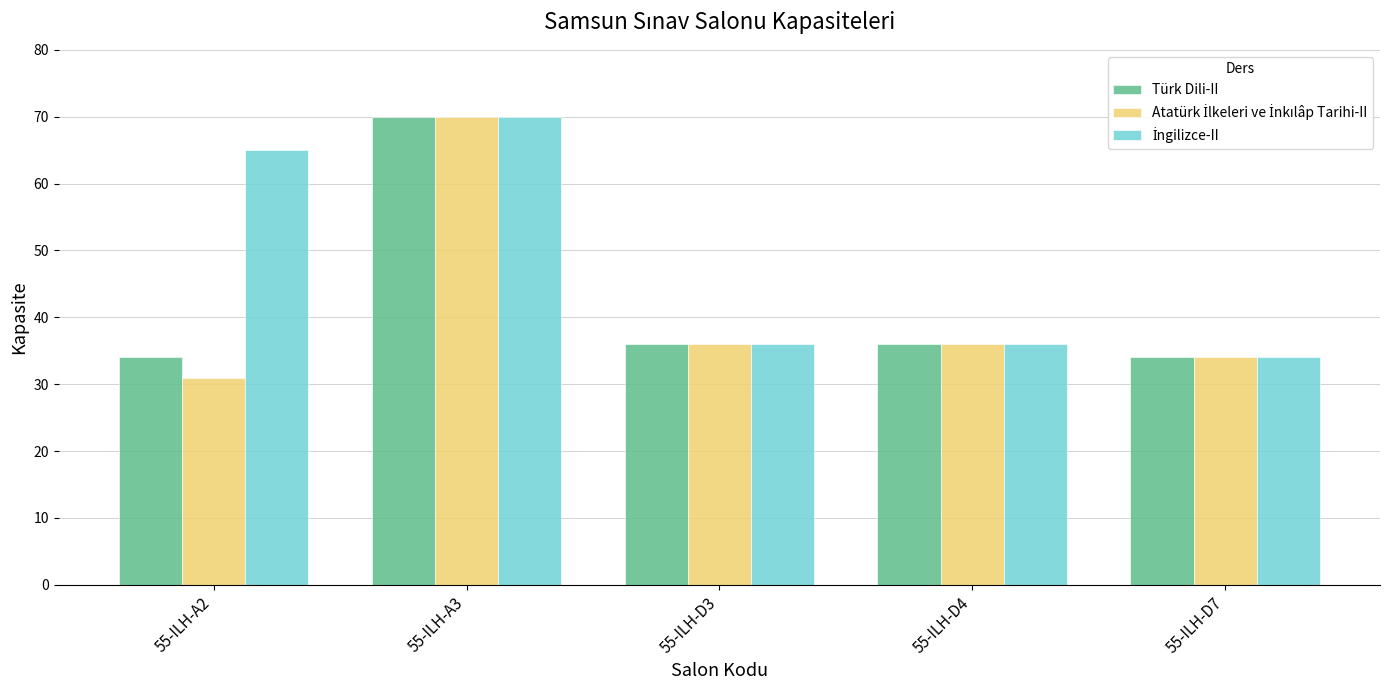

What is the difference between the maximum and minimum values in the Türk Dili-II series?

36